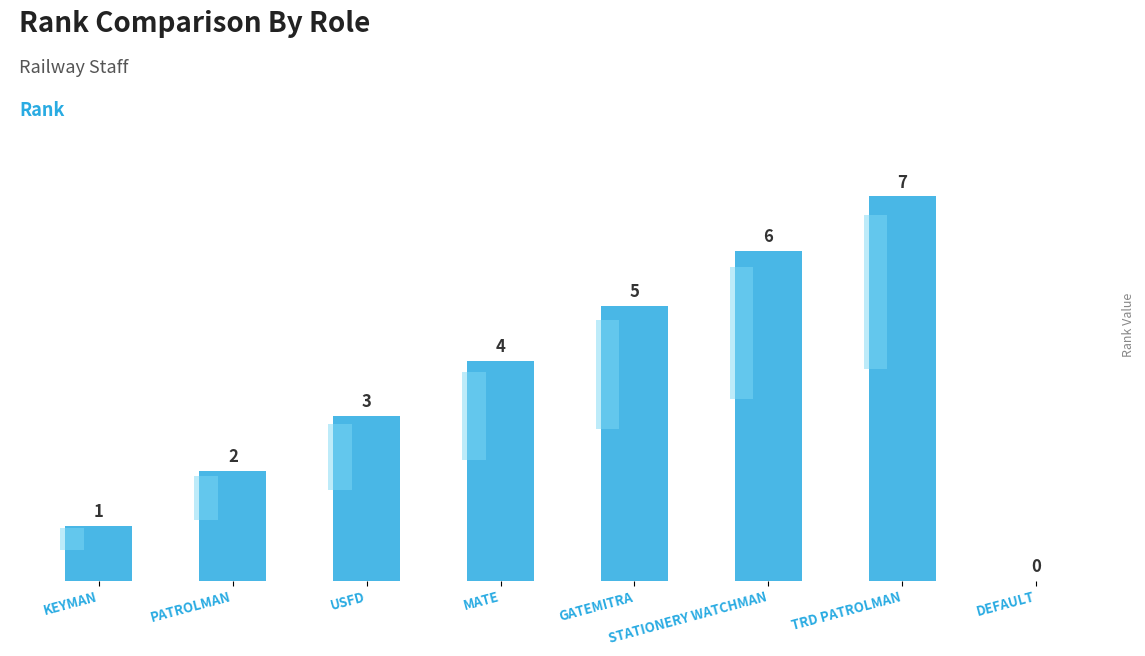

At which category does the chart reach its peak across all series?

TRD PATROLMAN